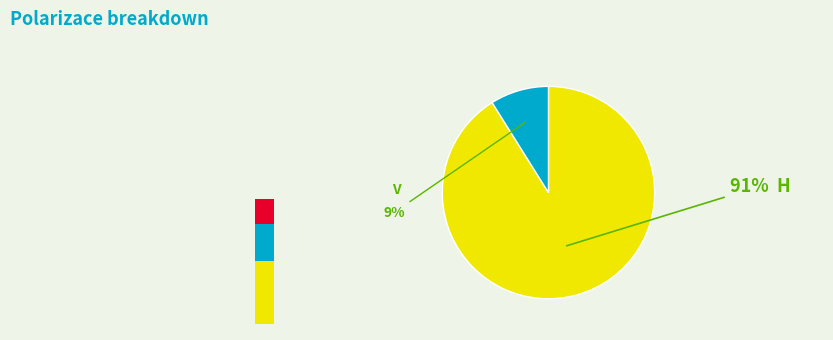

Is there any slice that represents more than half of the pie?

Yes